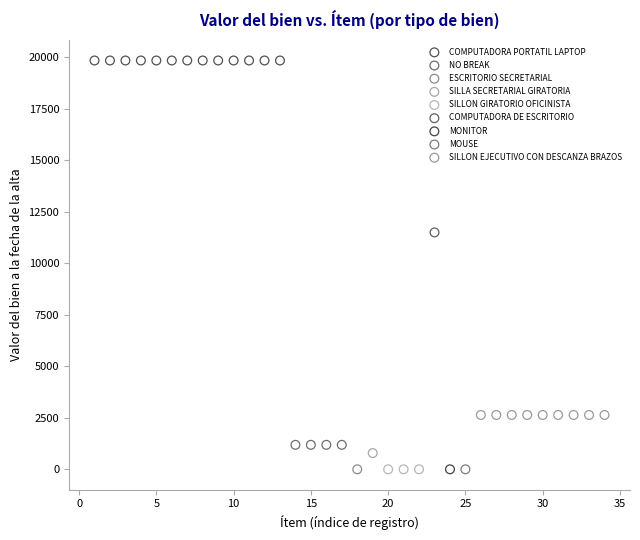

What are all the series names shown in the legend?

COMPUTADORA PORTATIL LAPTOP, NO BREAK, ESCRITORIO SECRETARIAL, SILLA SECRETARIAL GIRATORIA, SILLON GIRATORIO OFICINISTA, COMPUTADORA DE ESCRITORIO, MONITOR, MOUSE, SILLON EJECUTIVO CON DESCANZA BRAZOS